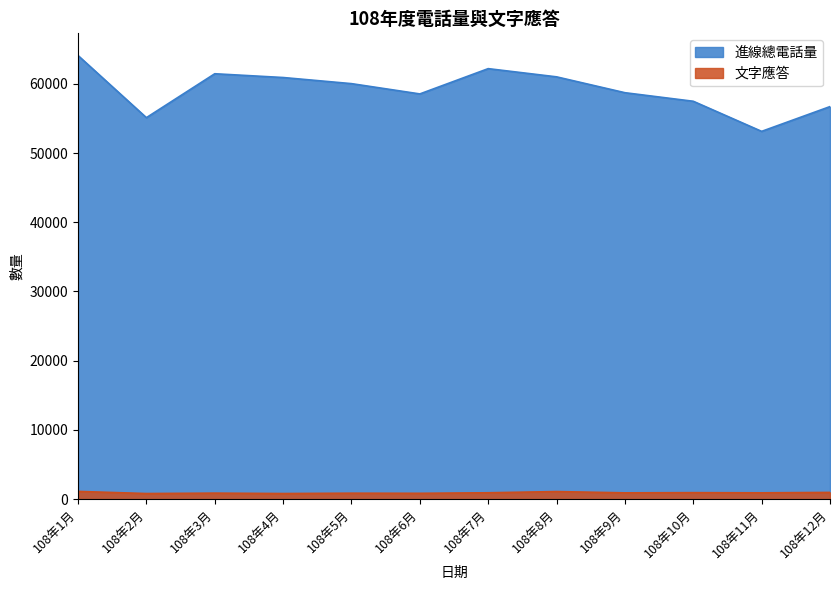

In 文字應答, how many points are higher than both neighbors (excluding endpoints)?

4